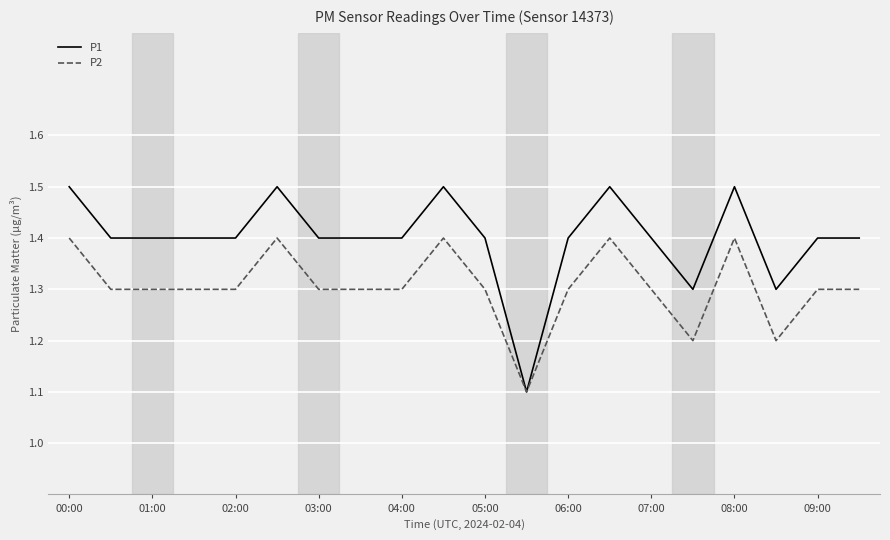

How many P2 values are between 1 and 2?

20